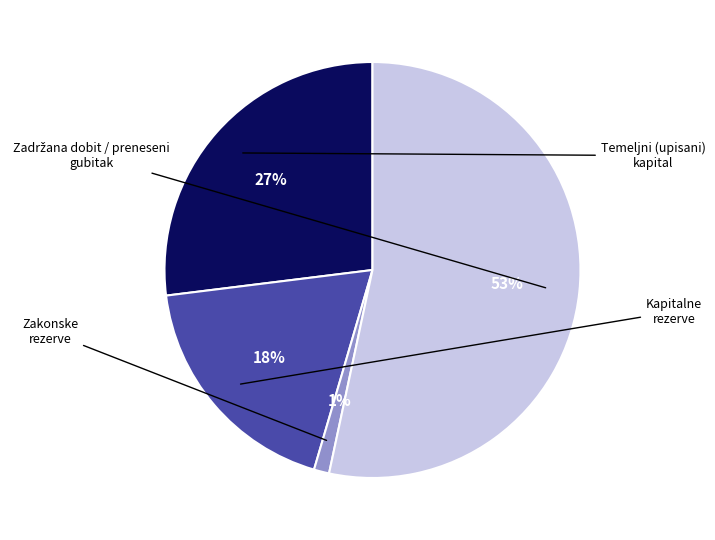

Is there a majority slice in this chart?

Yes